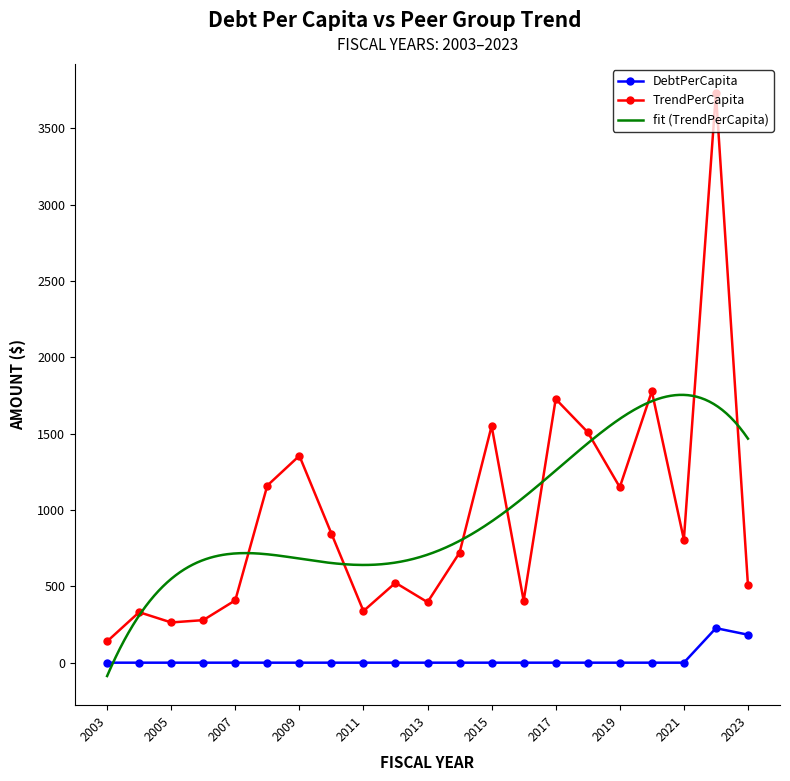

What is the value of the TrendPerCapita point at the 8th from the left?

846.0